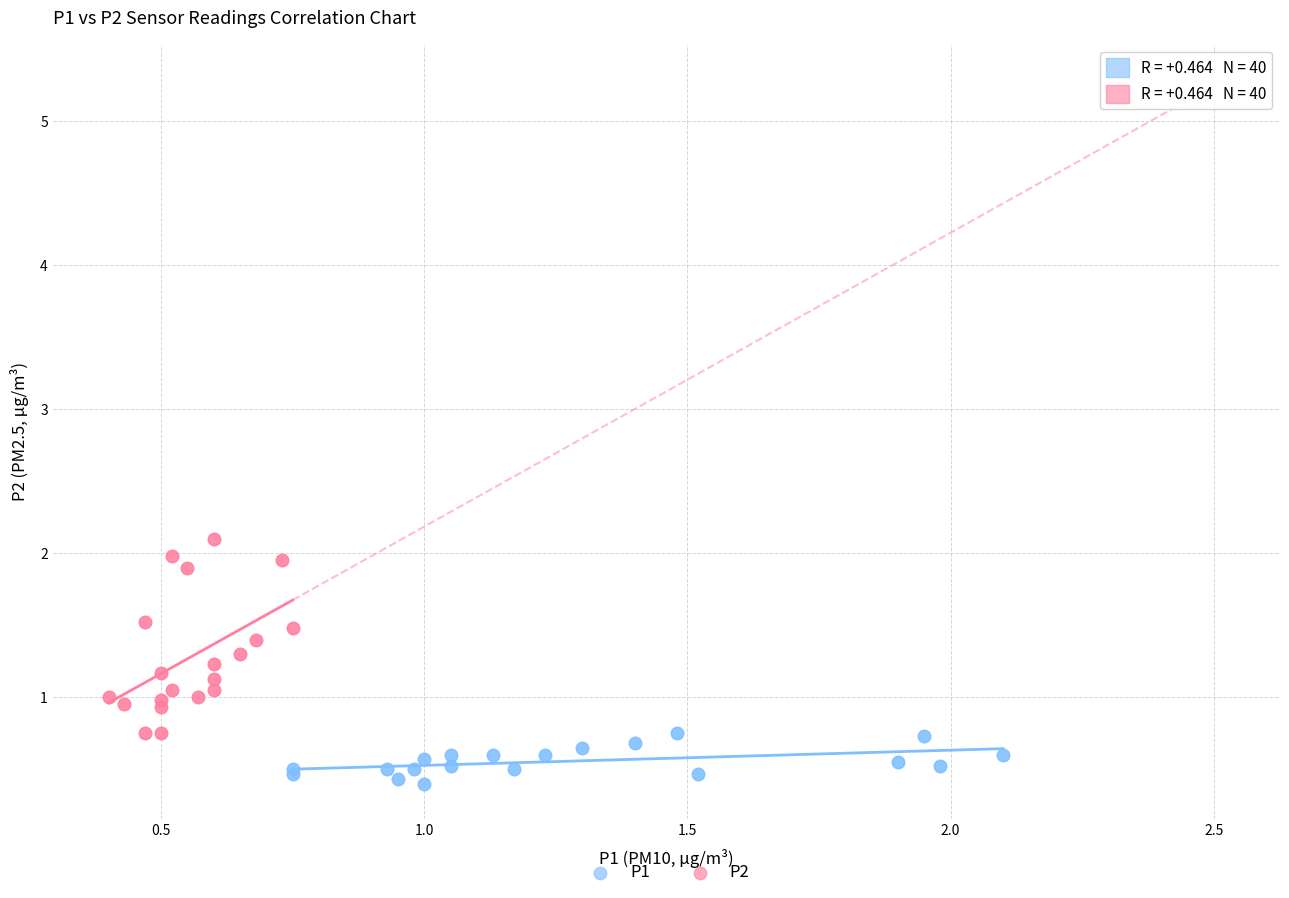

Which series has the largest Y range (max minus min)?

P2